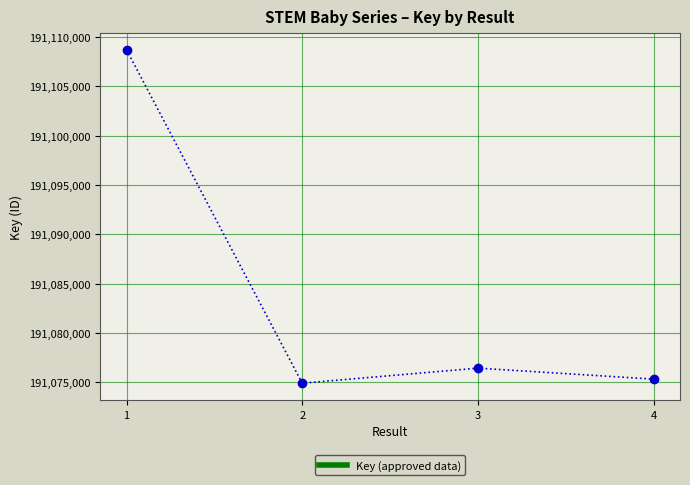

What is the approximate value at 4?

191075308